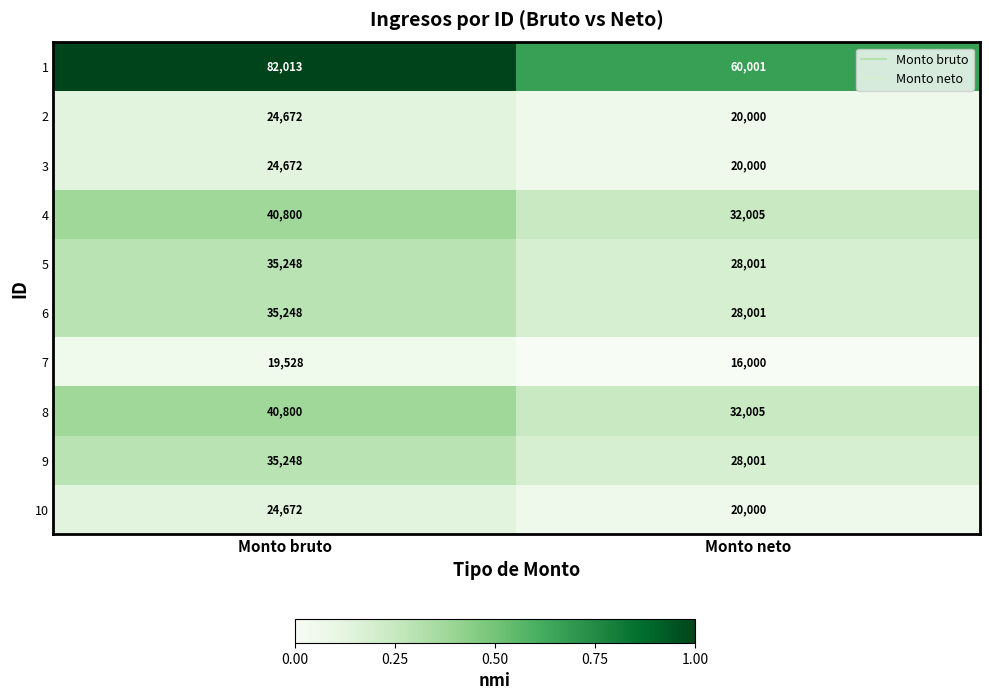

What is the total value across all series at Monto neto?

284014